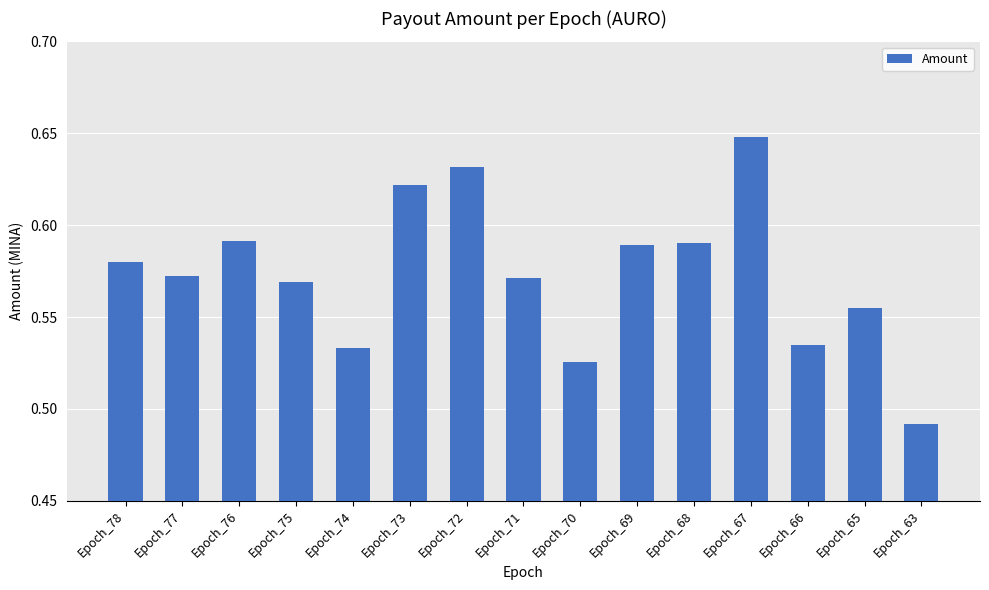

At which category does the chart reach its peak across all series?

Epoch_67